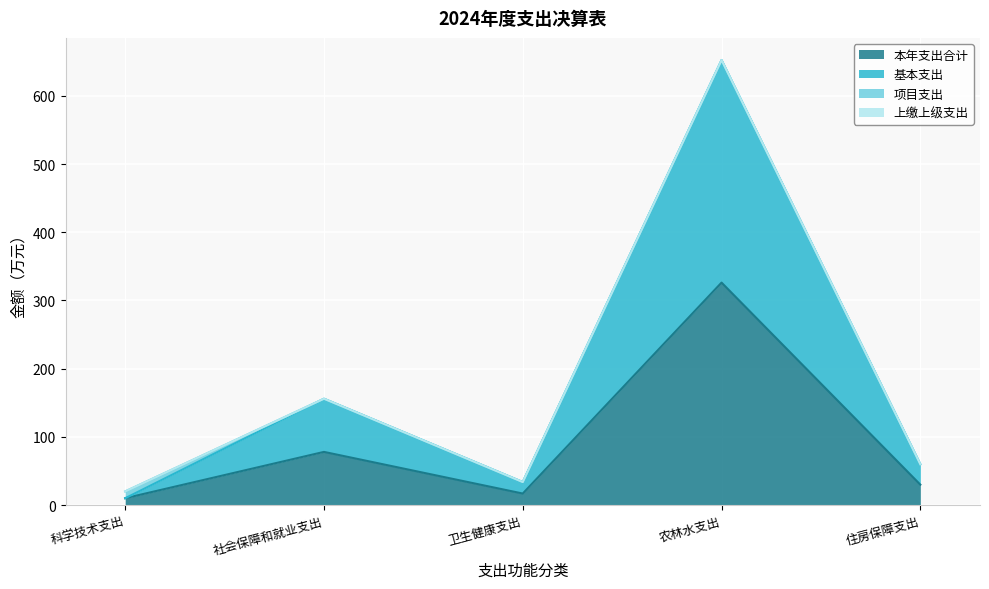

At which category is the sum across all series the highest?

农林水支出